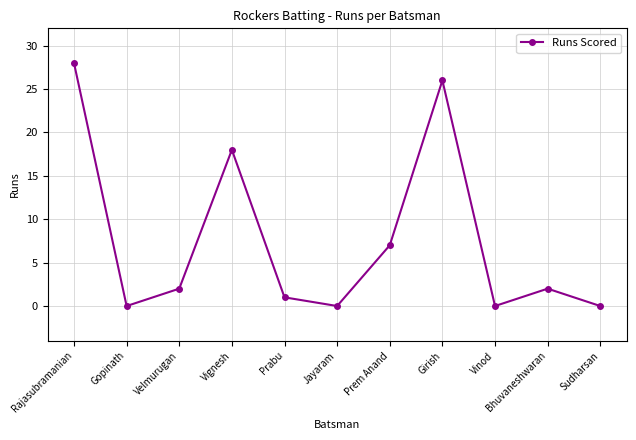

How many lines are shown in the chart?

1